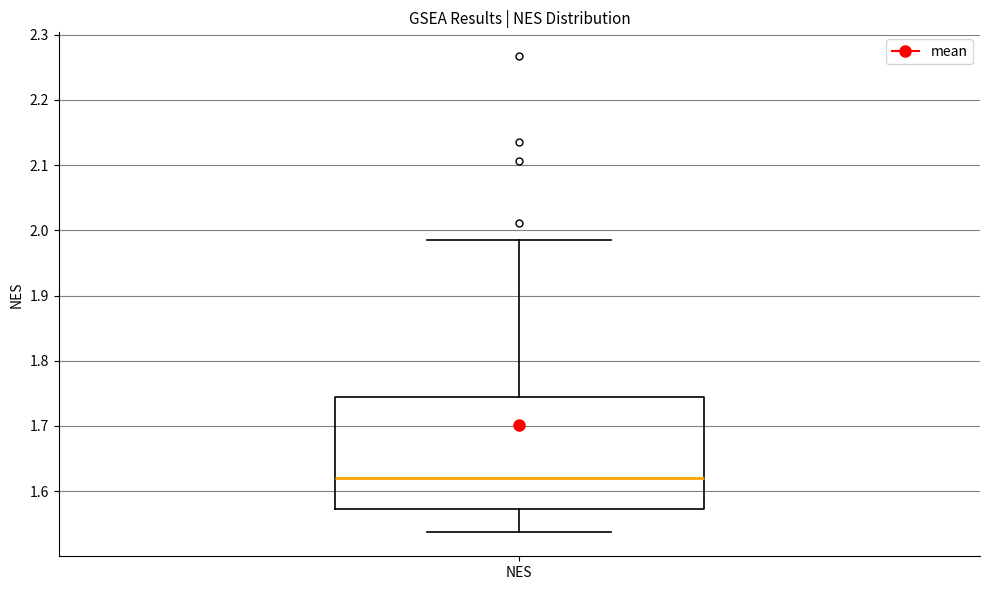

Where is the upper edge of the box for NES on the y-axis? The values are not printed on the chart, so give them approximately, as read against the axis.

1.74